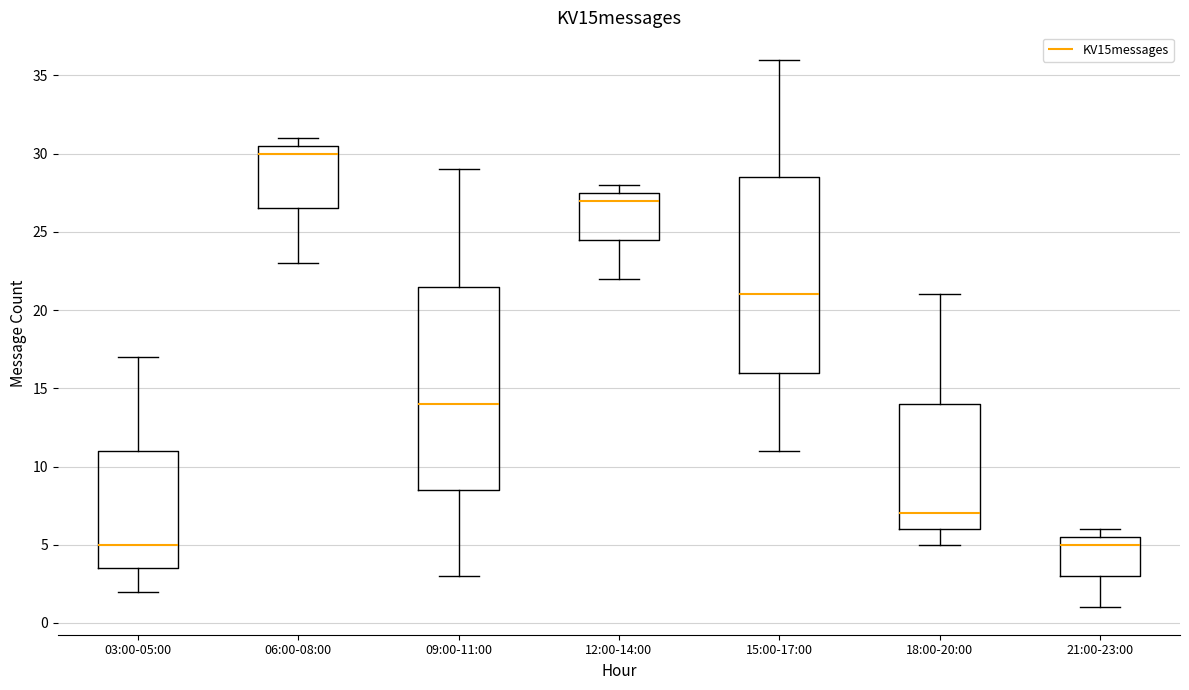

Where does the upper whisker of the box for 18:00-20:00 end on the y-axis? The values are not printed on the chart, so give them approximately, as read against the axis.

21.0